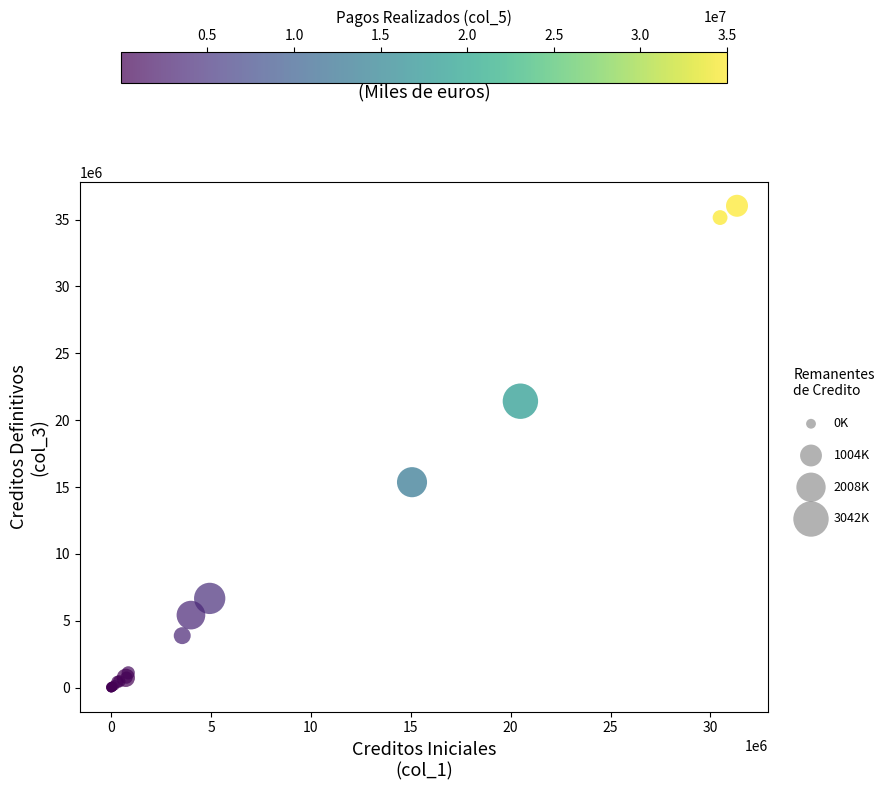

What Y value in the scatter plot is closest to 18018155?

15363683